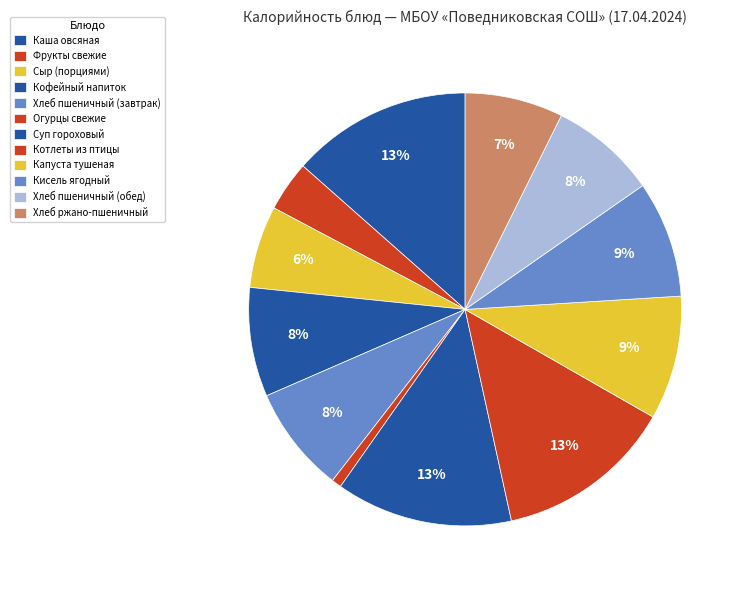

Rank the categories by value from highest to lowest.

Каша овсяная, Котлеты из птицы, Суп гороховый, Капуста тушеная, Кисель ягодный, Кофейный напиток, Хлеб пшеничный (завтрак), Хлеб пшеничный (обед), Хлеб ржано-пшеничный, Сыр (порциями), Фрукты свежие, Огурцы свежие